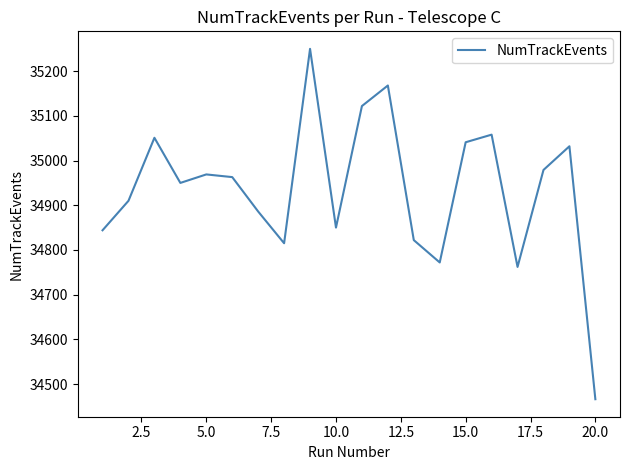

What is the smallest value displayed?

34466